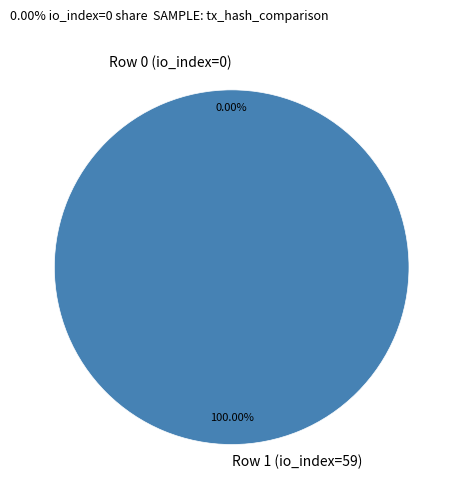

Between Row 0 (io_index=0) and Row 1 (io_index=59), which is larger?

Row 1 (io_index=59)